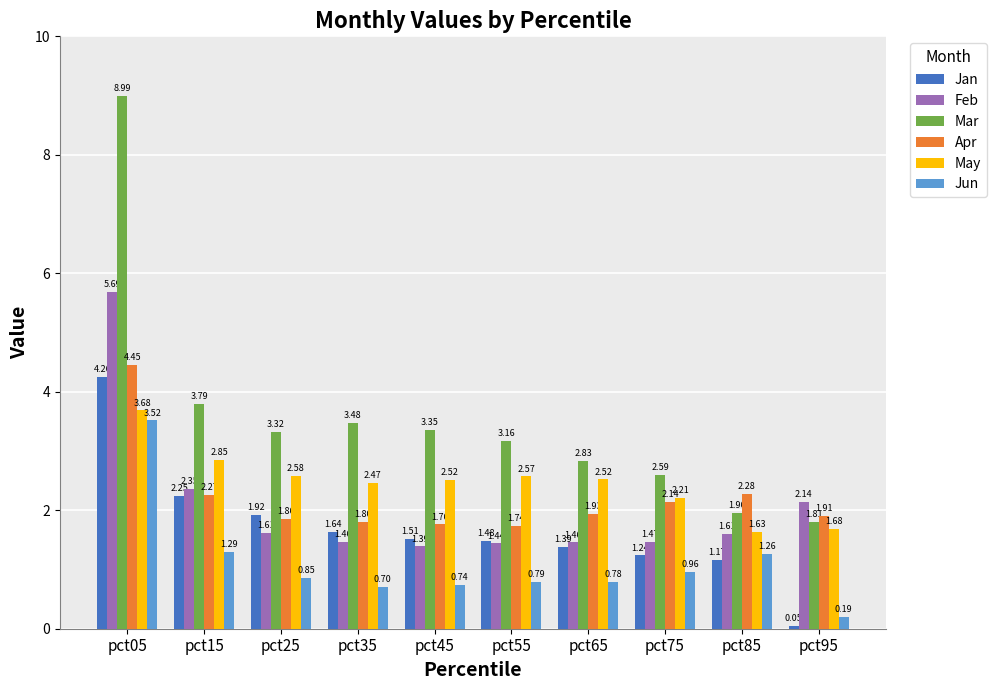

Rank the categories by Apr value from highest to lowest.

pct05, pct85, pct15, pct75, pct65, pct95, pct25, pct35, pct45, pct55